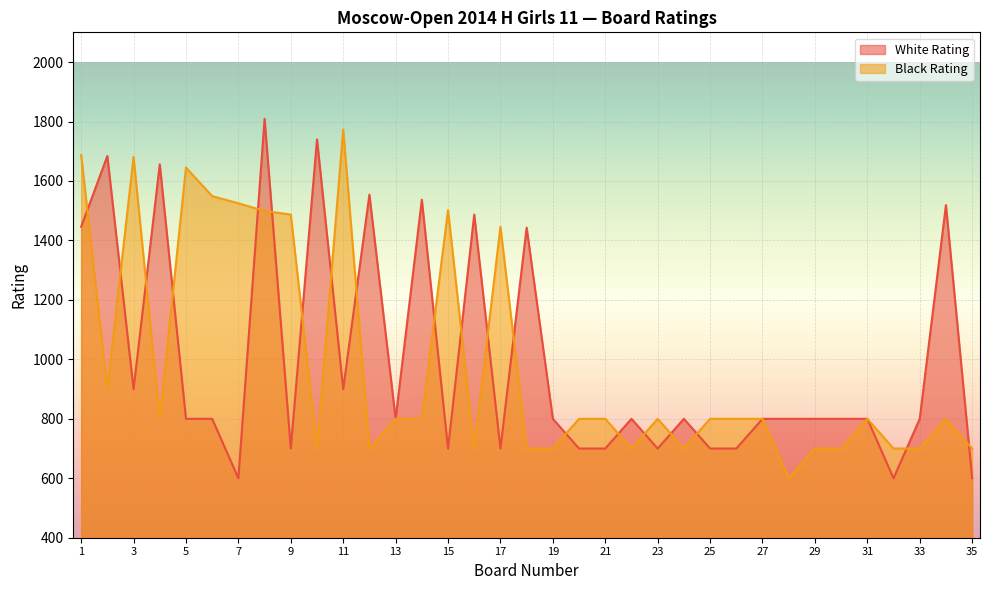

How many data points does each series have?

35